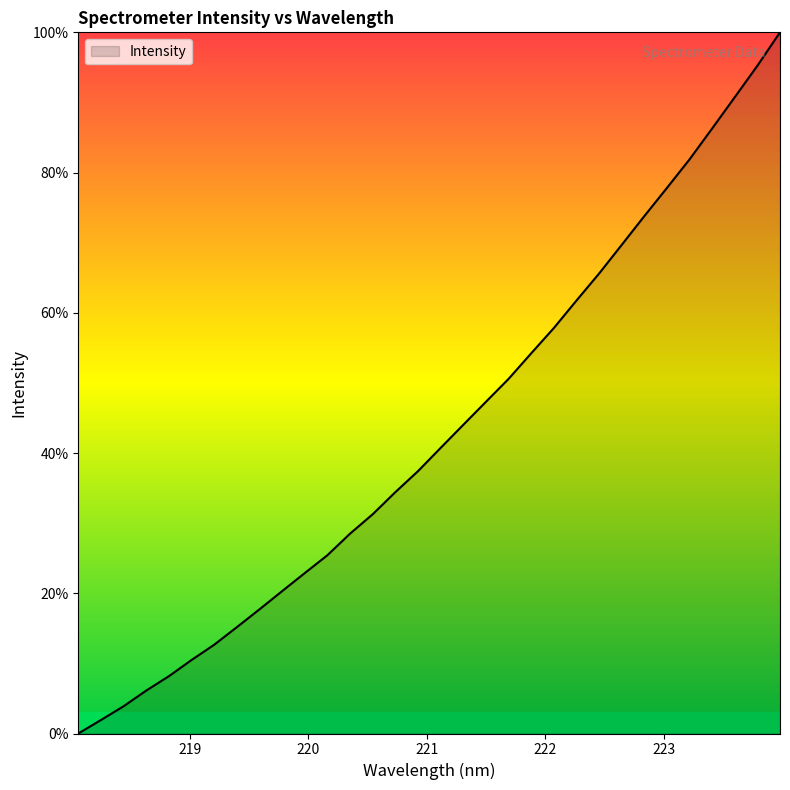

What is the difference between the maximum and minimum values?

100.0